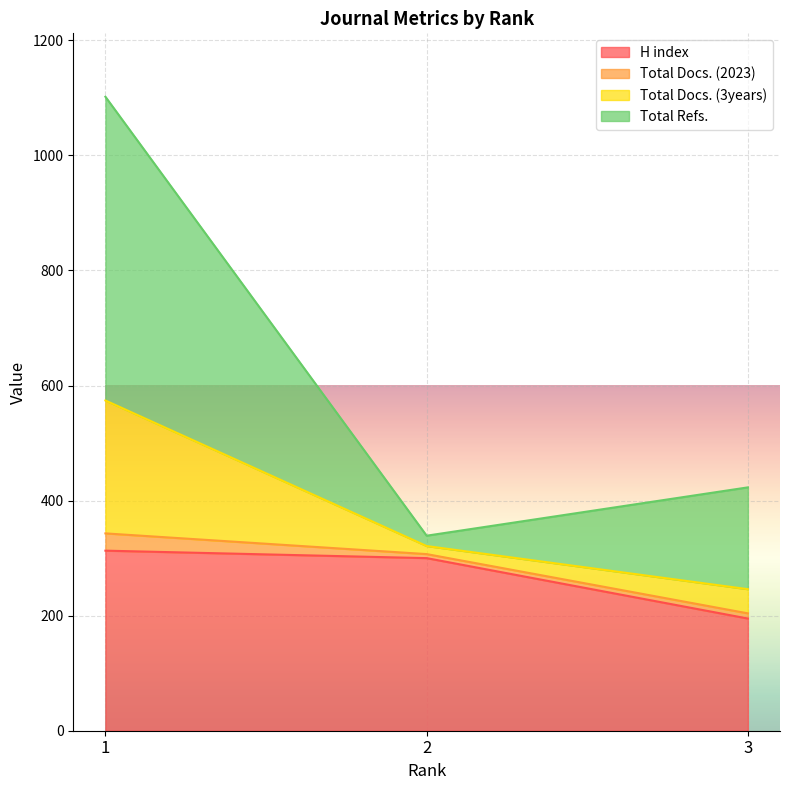

What is the maximum value shown in the chart?

1102